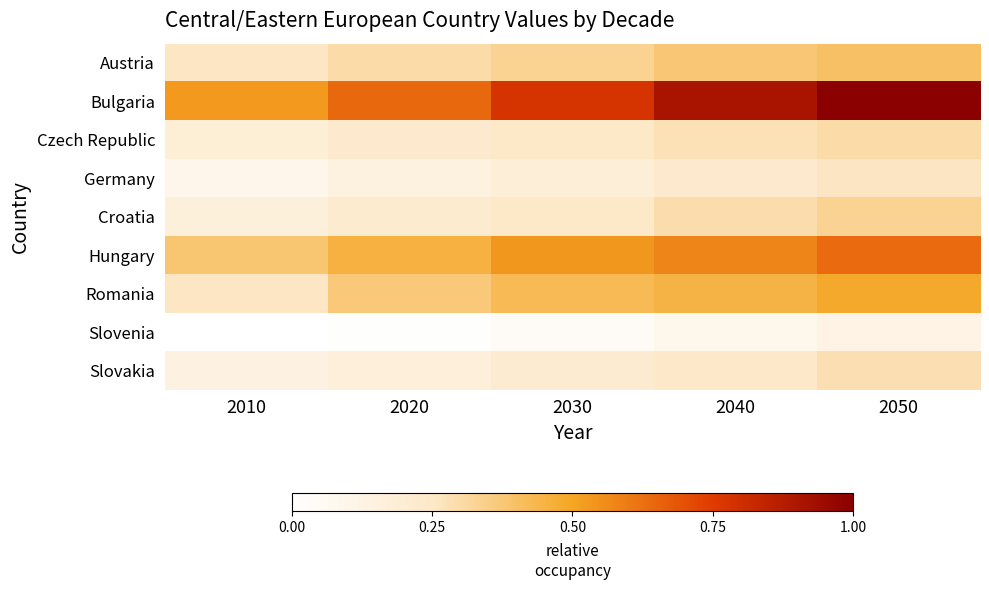

Which series changed the most between 2020 and 2050?

Bulgaria